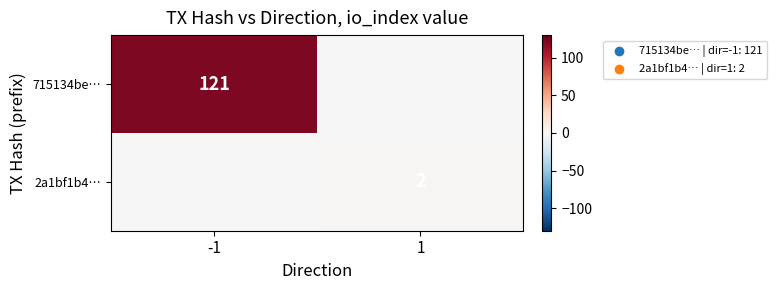

Is it true that 715134be… equals 49 at -1?

False